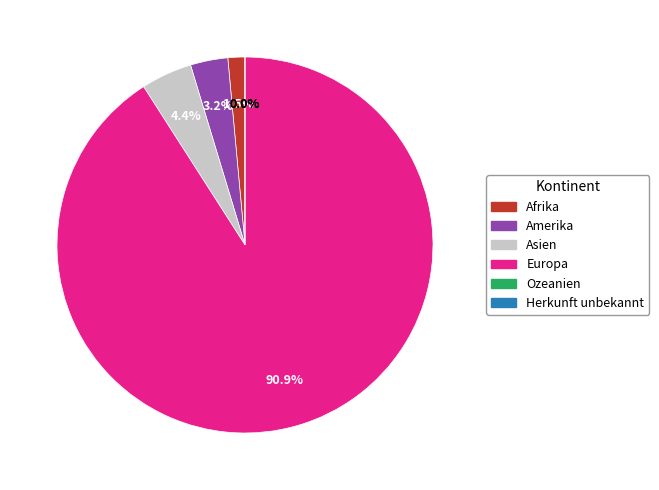

How many slices are in this pie chart?

6